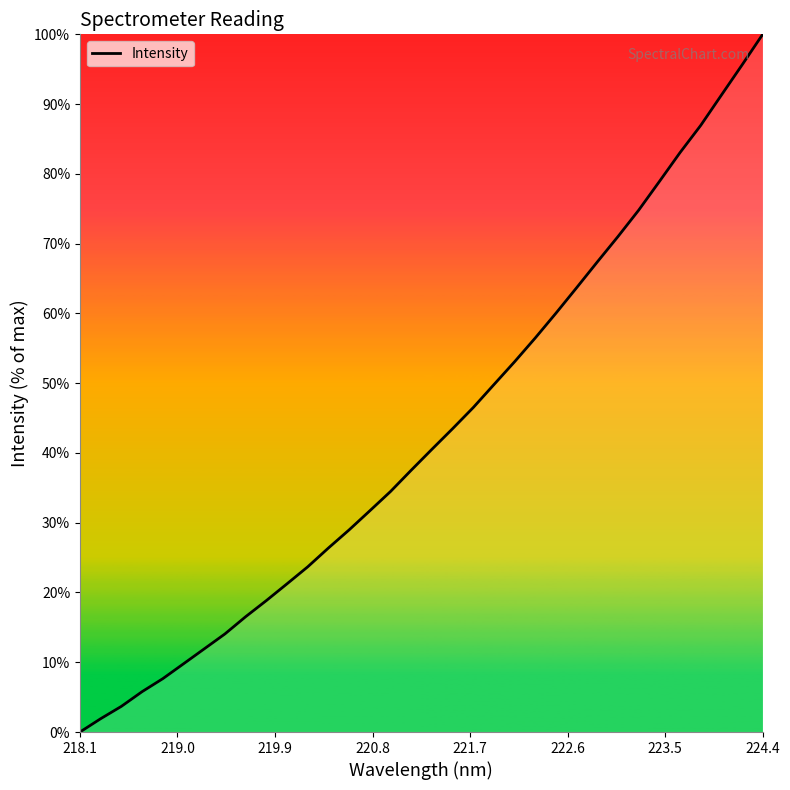

What is the difference between the maximum and minimum values?

100.0